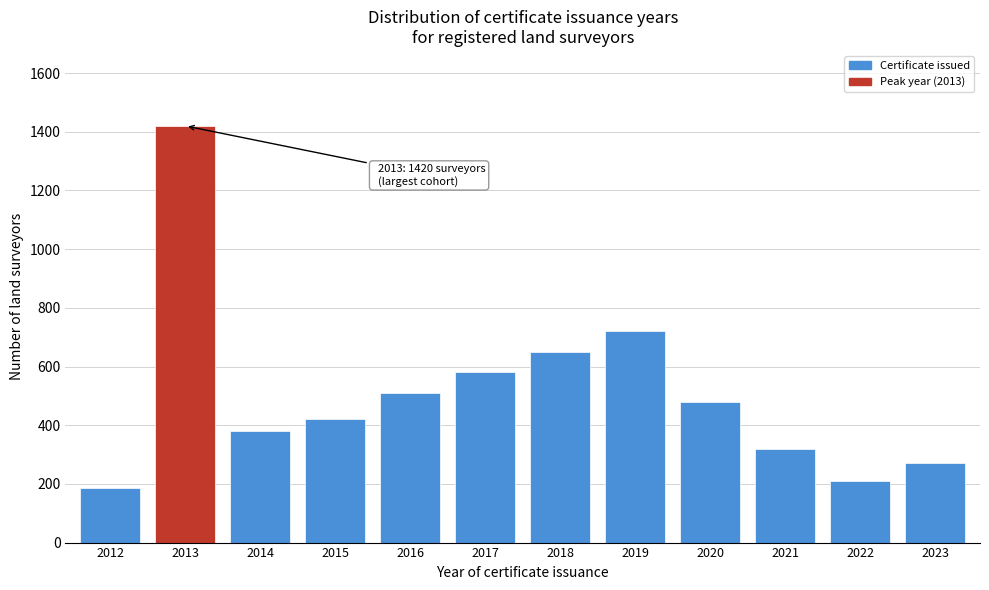

Reading left to right, transcribe all the data shown in this chart.

2012=185	2013=1420	2014=380	2015=420	2016=510	2017=580	2018=650	2019=720	2020=480	2021=320	2022=210	2023=272